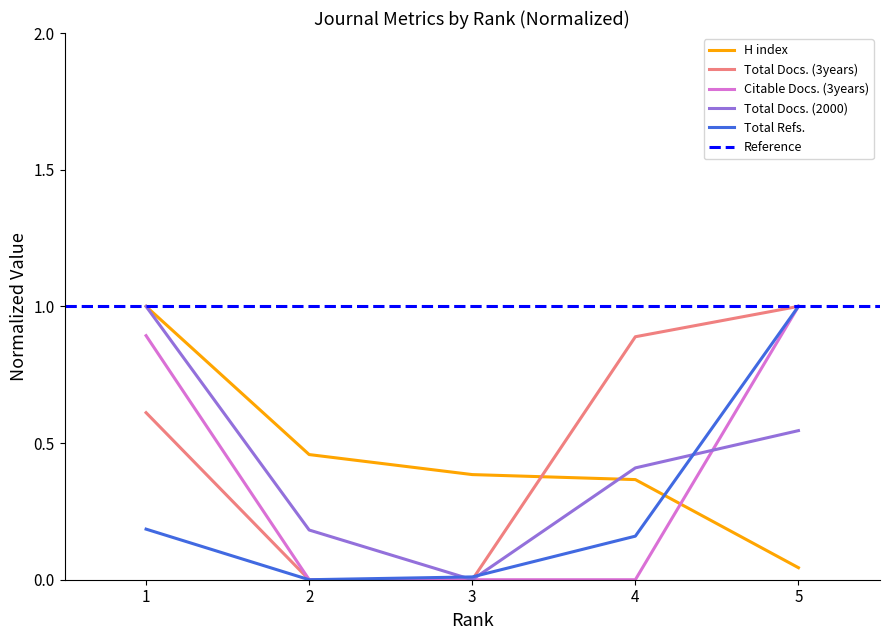

True or false: Total Docs. (2000) and Total Docs. (3years) cross at least once.

False